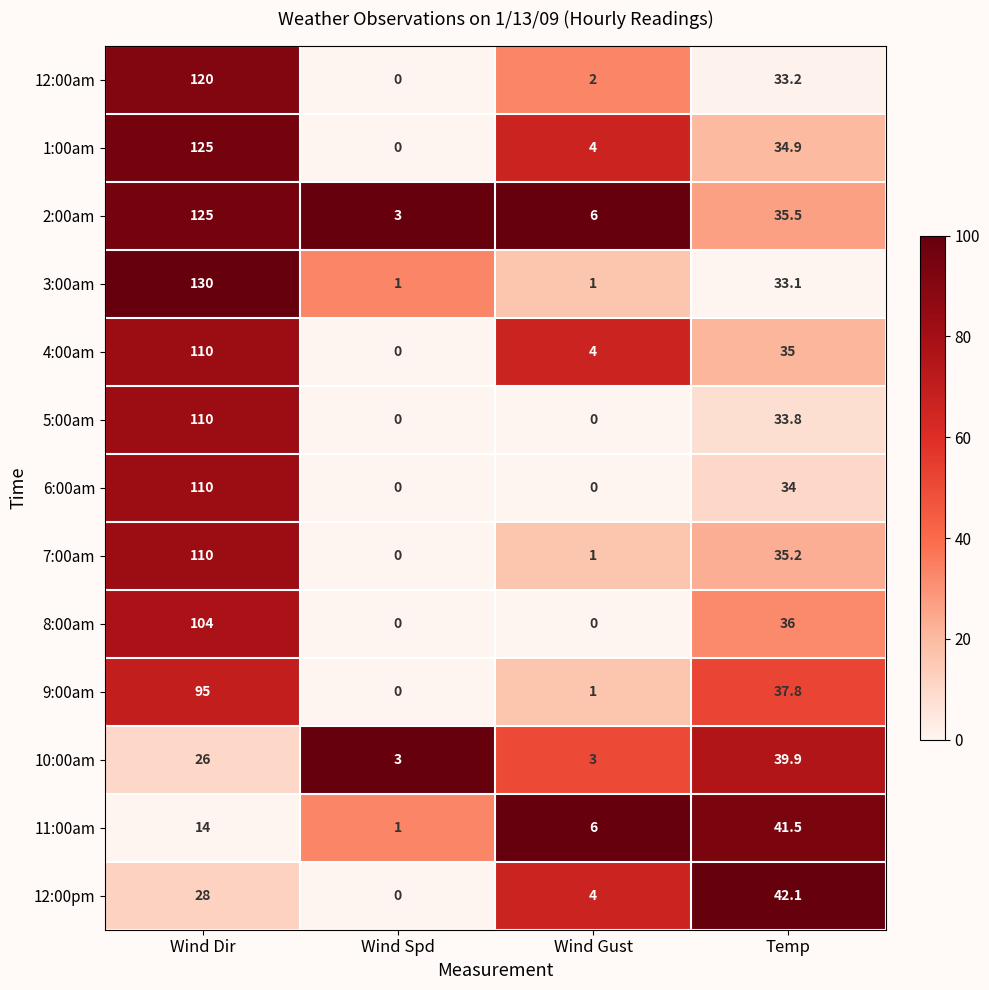

How many 3:00am values are between 1 and 130?

4